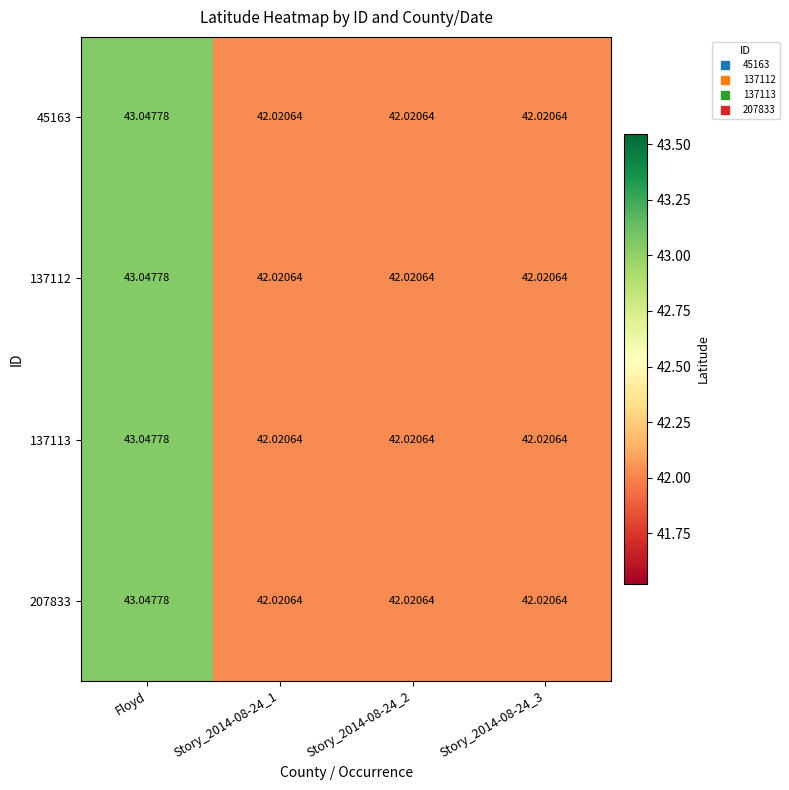

At which category does the chart reach its peak across all series?

Floyd